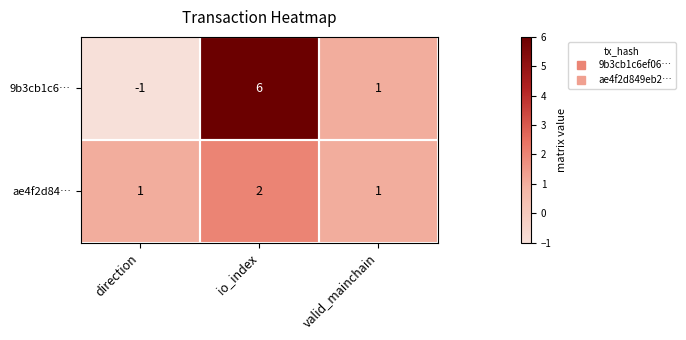

Which label corresponds to the smallest value in the chart?

direction